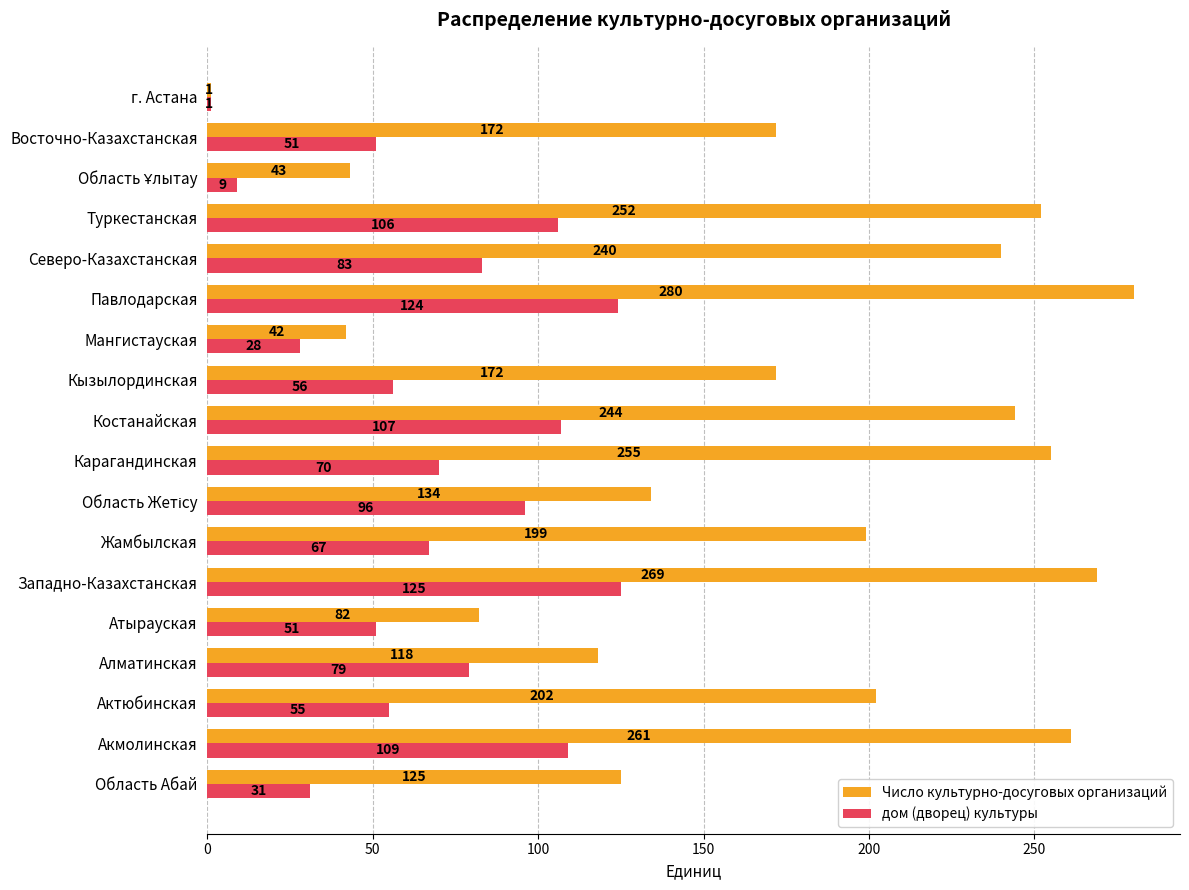

Which series has the widest spread of values?

Число культурно-досуговых организаций